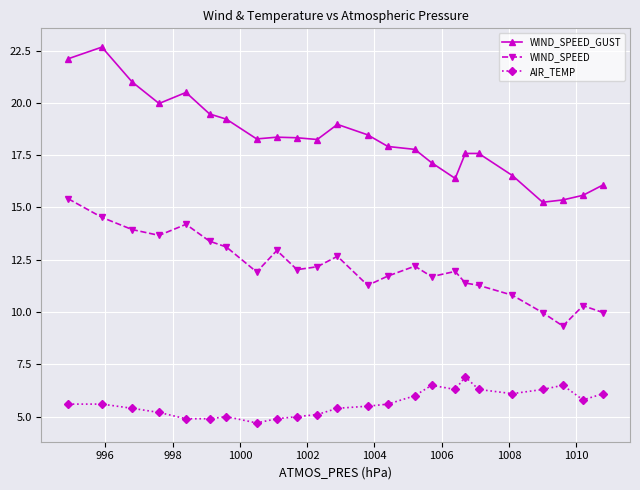

Which series has the largest total across all categories?

WIND_SPEED_GUST